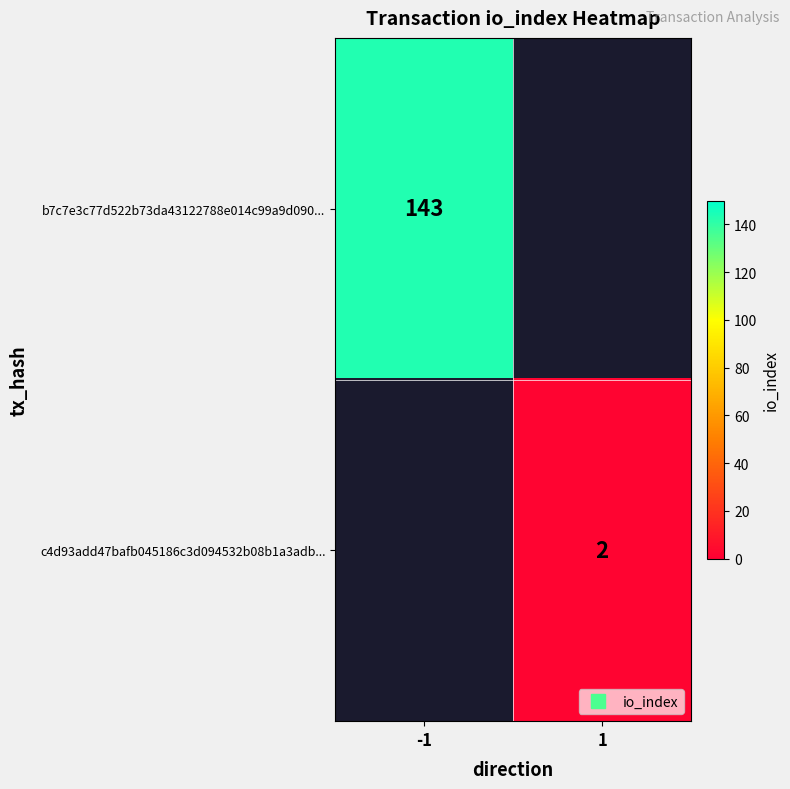

The b7c7e3c77d522b73da43122788e014c99a9d090... series shows 249.2 at -1. True or false?

False